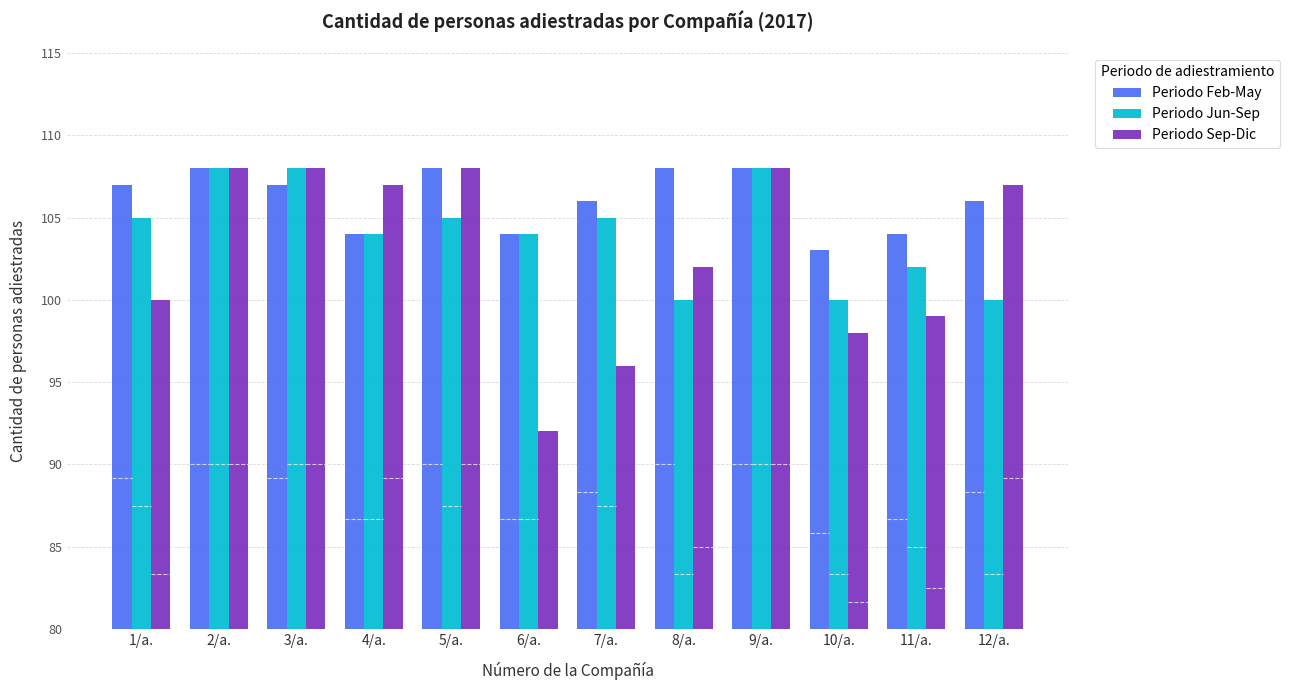

What is the label of the 5th bar from the right?

8/a.